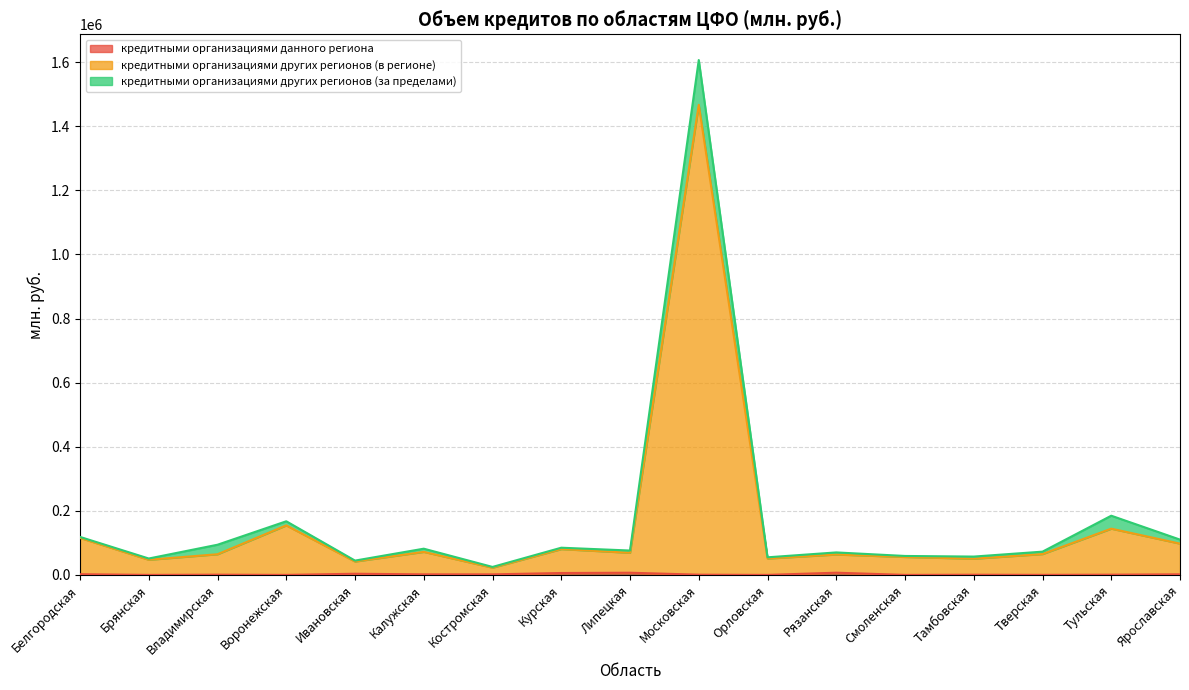

The кредитными организациями данного региона series shows 1670 at Калужская. True or false?

True